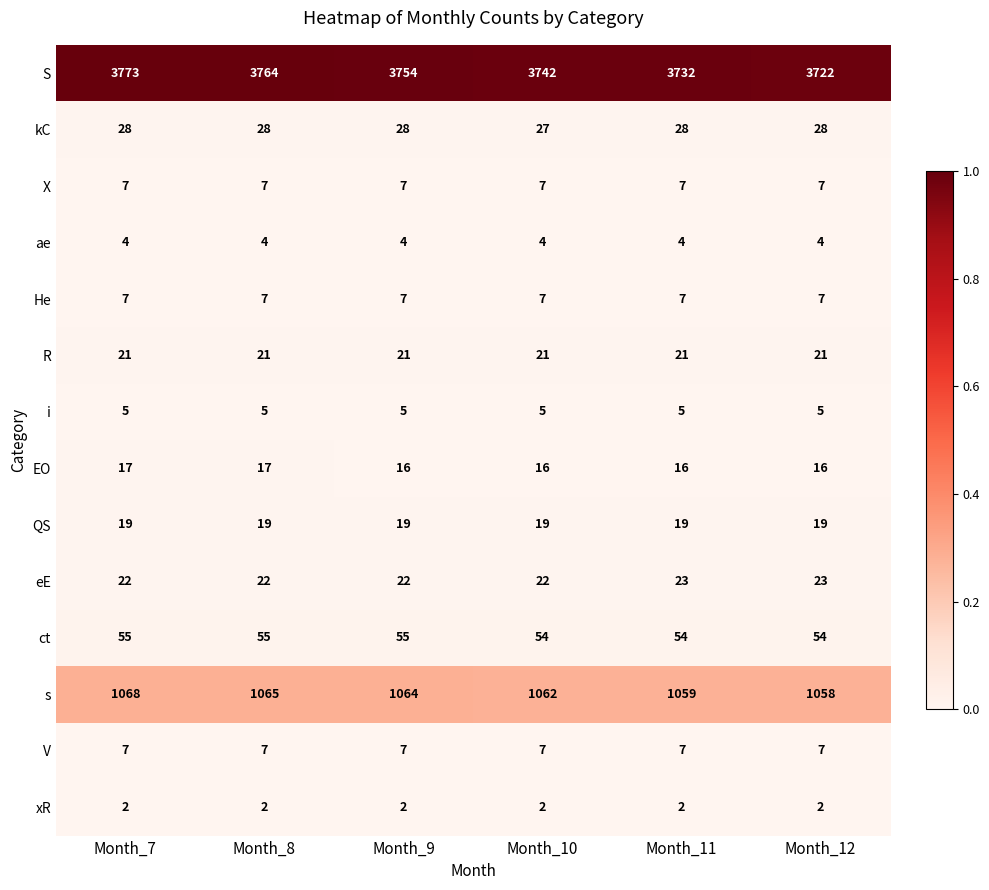

The EO series shows 27 at Month_8. True or false?

False